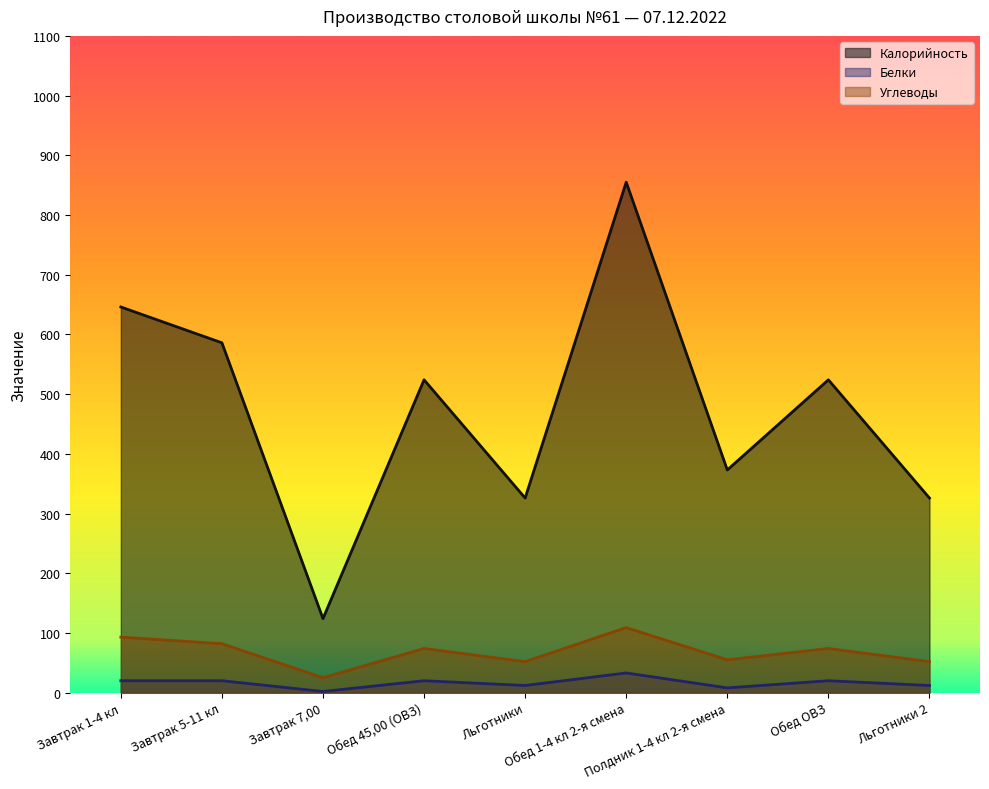

Is the value of Калорийность at Завтрак 7,00 greater than the value of Белки at Завтрак 5-11 кл?

Yes